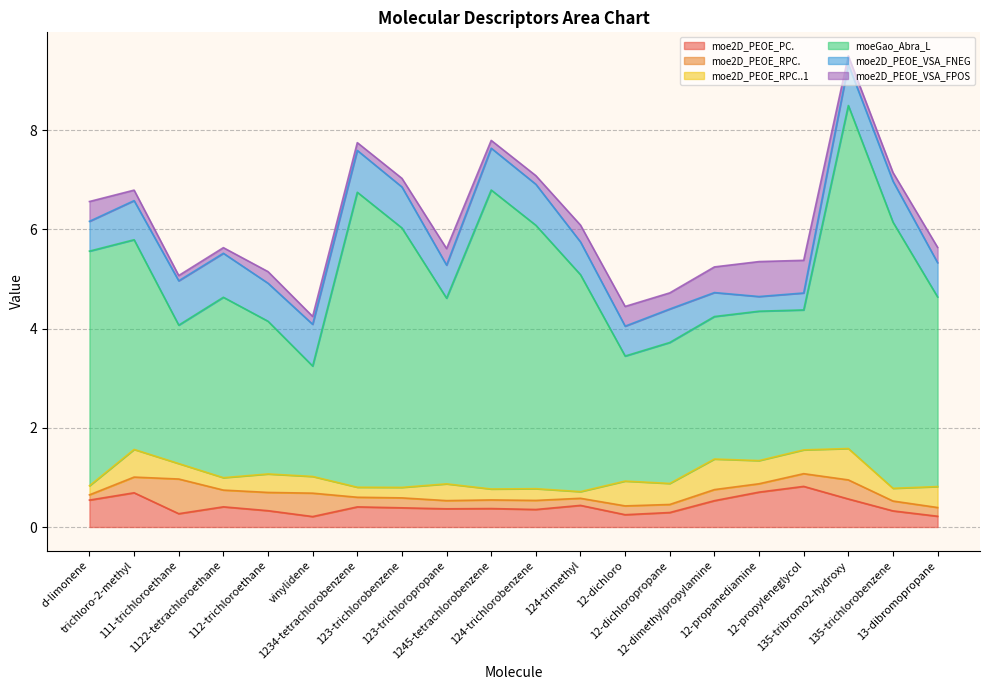

True or false: moe2D_PEOE_VSA_FNEG and moe2D_PEOE_RPC. intersect in this chart.

False